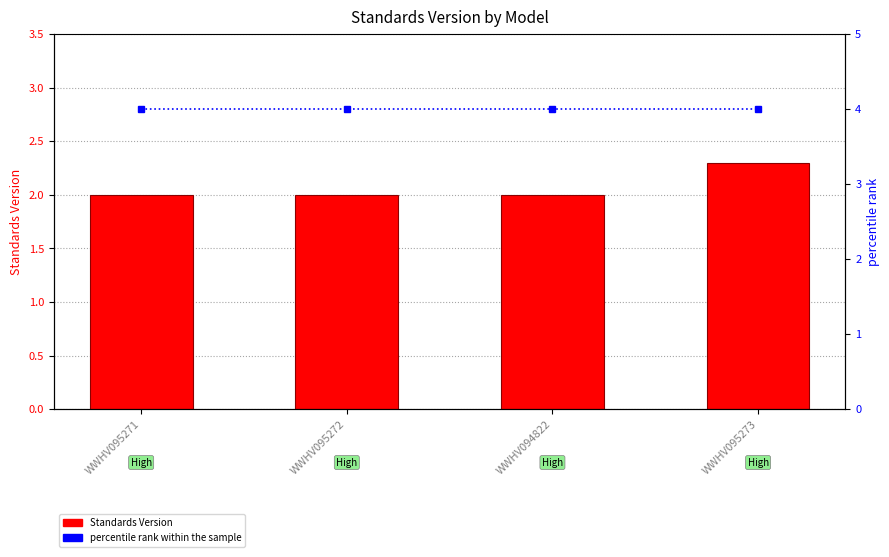

The Standards Version series shows 0.5 at WWHV094822. True or false?

False